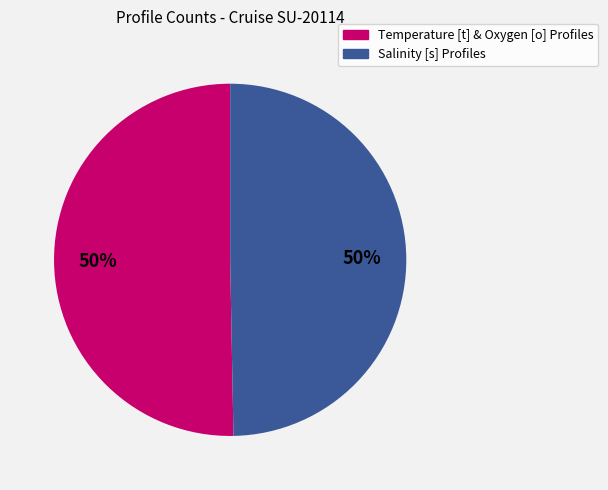

Do Temperature [t] & Oxygen [o] Profiles and Salinity [s] Profiles together represent more than half of the pie?

Yes